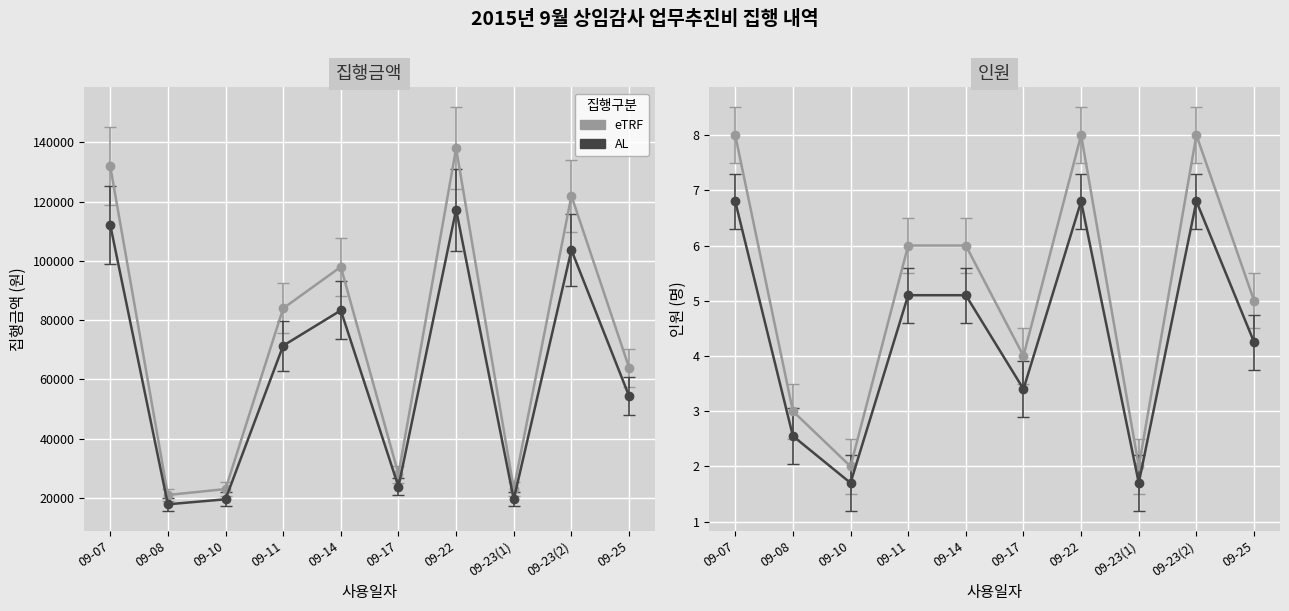

Reading right to left, transcribe all the data shown in this chart.

집행금액(원): 09-25=64000	09-23(2)=122000	09-23(1)=23000	09-22=138000	09-17=28000	09-14=98000	09-11=84000	09-10=23000	09-08=21000	09-07=132000
인원: 09-25=5	09-23(2)=8	09-23(1)=2	09-22=8	09-17=4	09-14=6	09-11=6	09-10=2	09-08=3	09-07=8